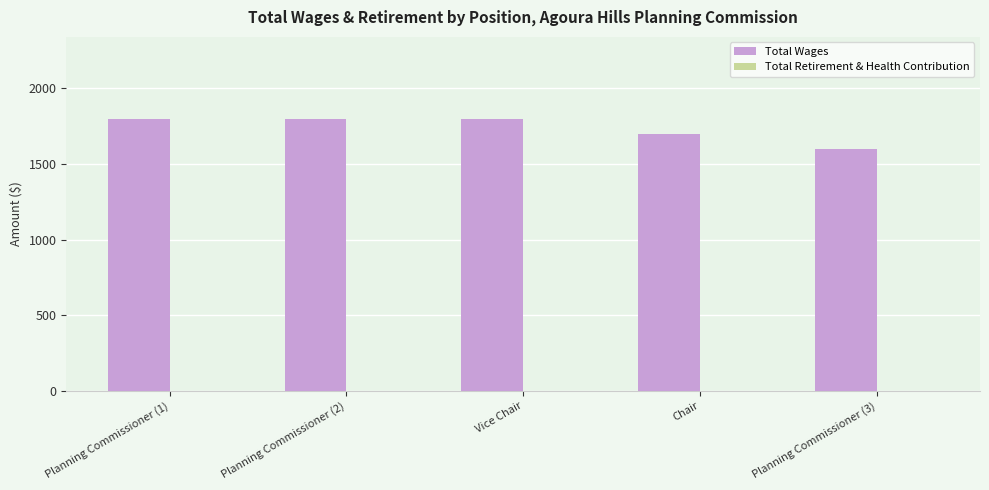

Reading left to right, extract all data points from this chart.

1800	1800	1800	1700	1600